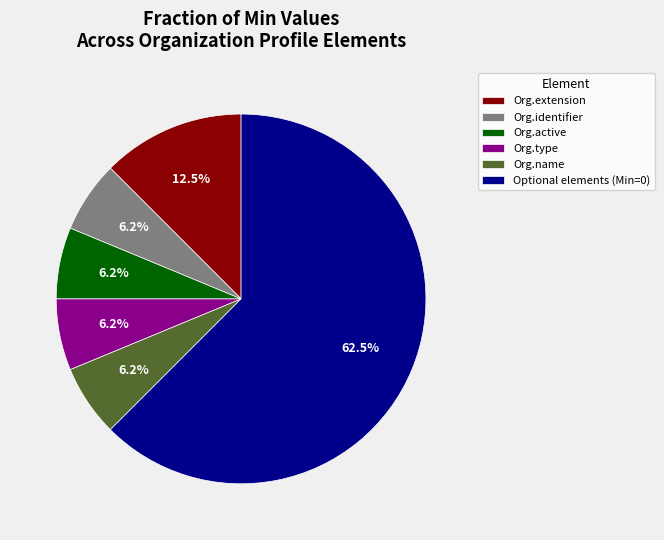

What percentage is NOT represented by Org.extension?

87.5%